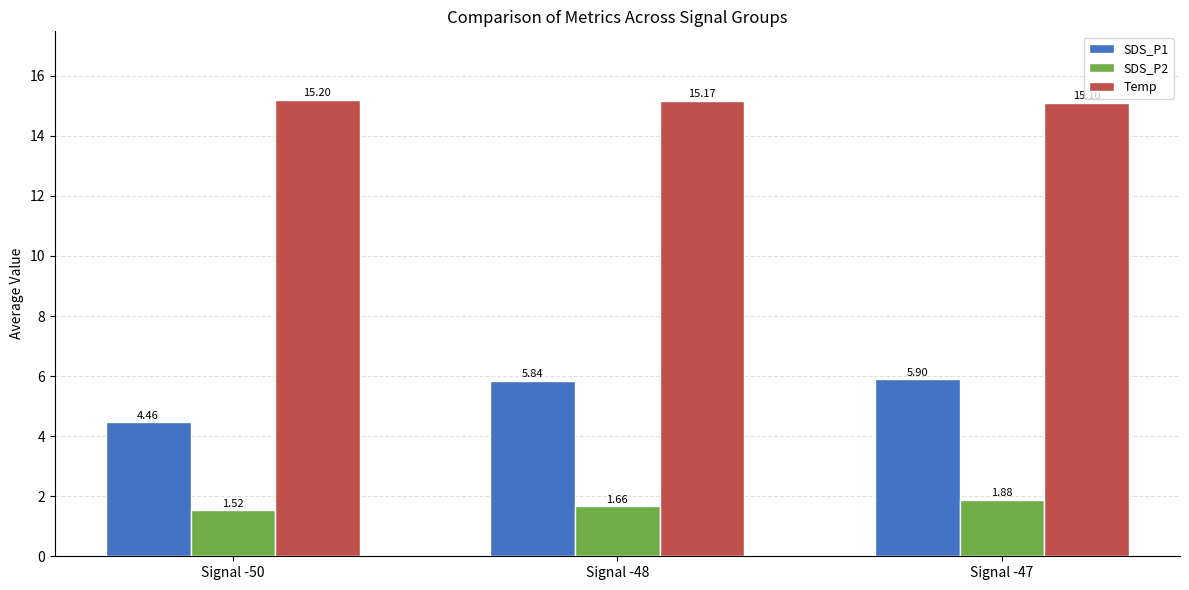

Which series changed the most between Signal -48 and Signal -47?

SDS_P2